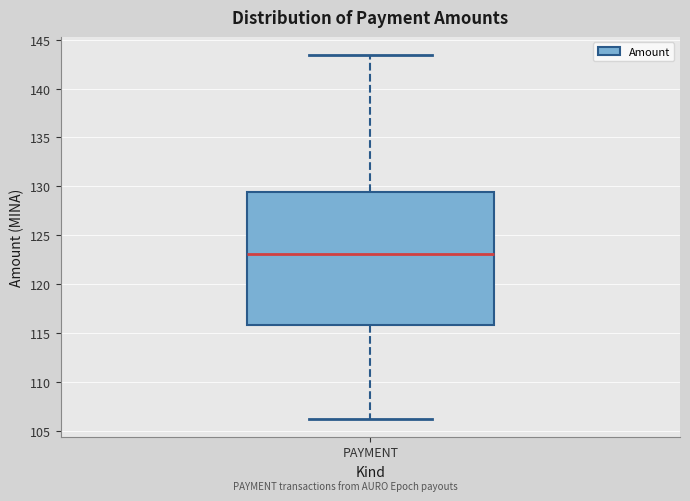

Transcribe this box plot: give where the median line is, the range the box spans, and where the two whiskers end, as read against the y-axis. The values are not printed on the chart, so give them approximately, as read against the axis.

median 123.0, box 116.0 to 129.5, whiskers 106.5 to 143.5